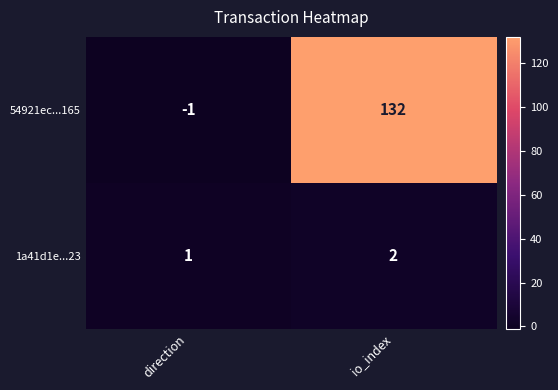

What is the sum of the 1a41d1e...23 values at direction and io_index?

3